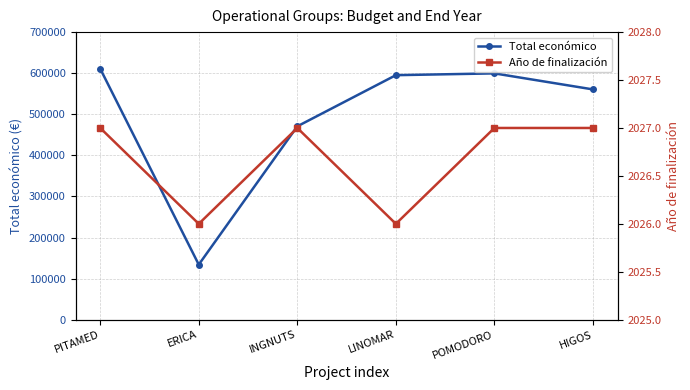

Which label corresponds to the smallest value in the chart?

ERICA